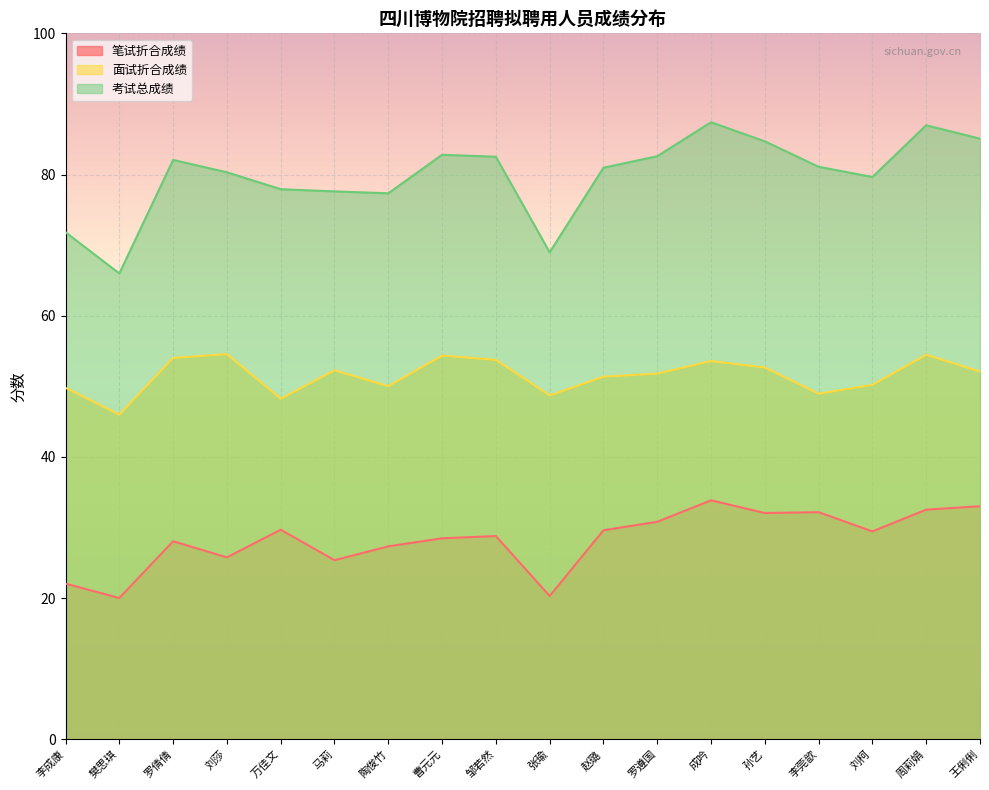

Which series has the largest total across all categories?

考试总成绩